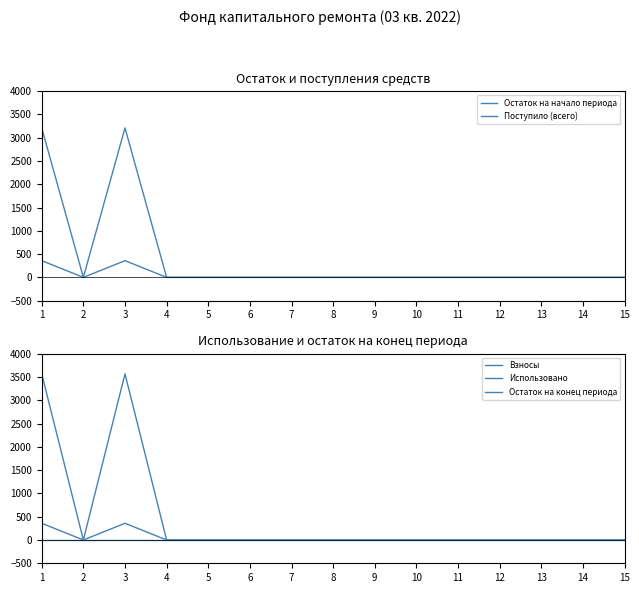

Which series has the largest total across all categories?

Остаток на конец периода